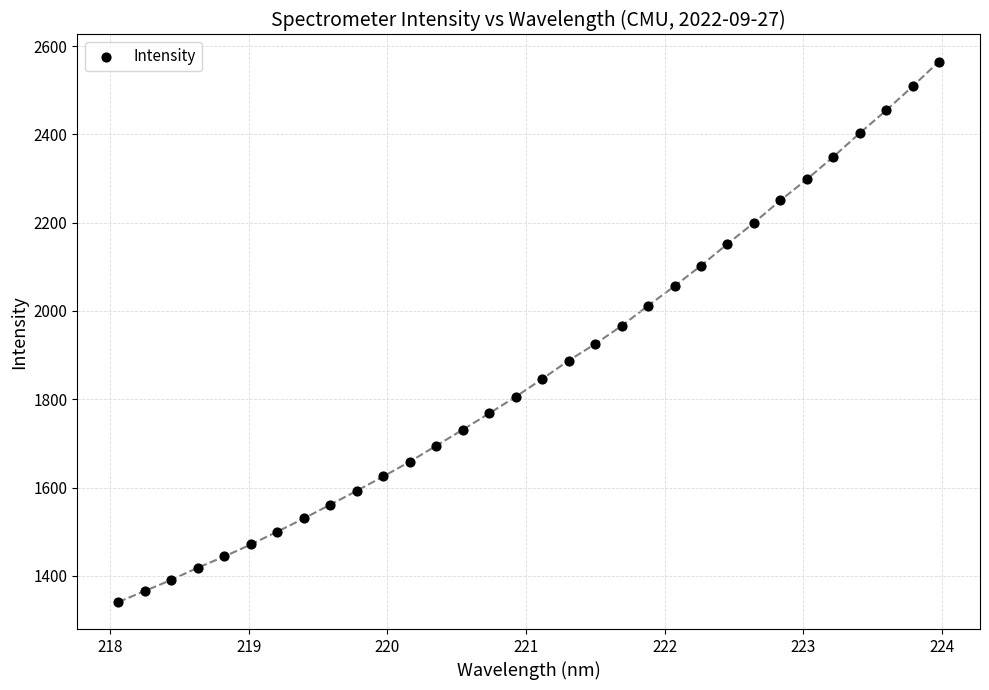

What is the range of Y values (max minus min)?

1224.8